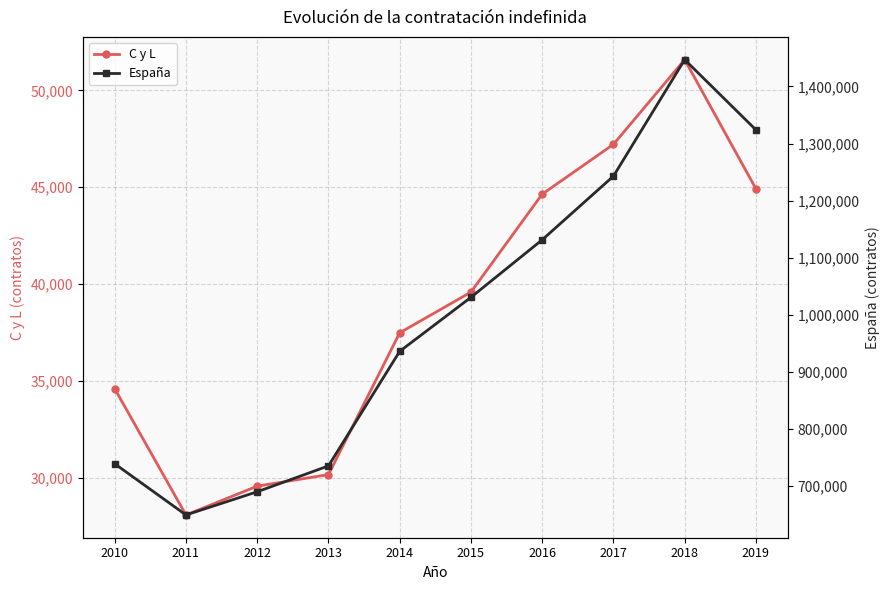

What is the difference between the maximum and minimum values in the C y L series?

23511